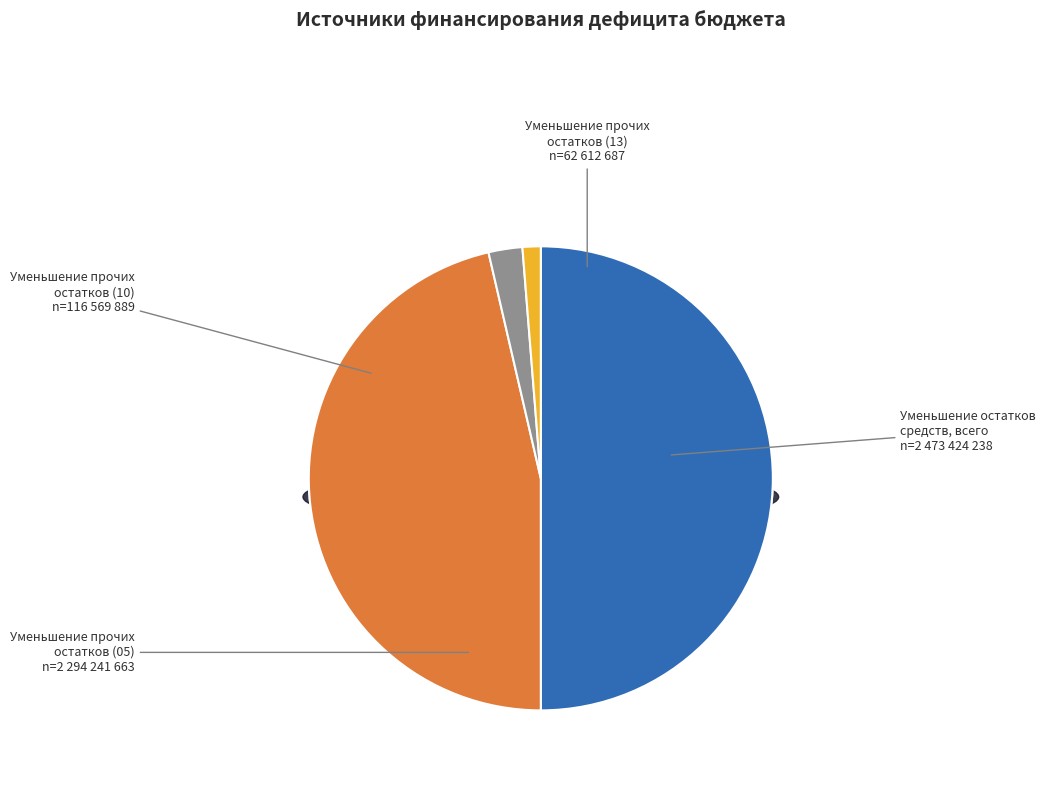

To the nearest percent, what is the difference between the largest and smallest slice percentages?

49%